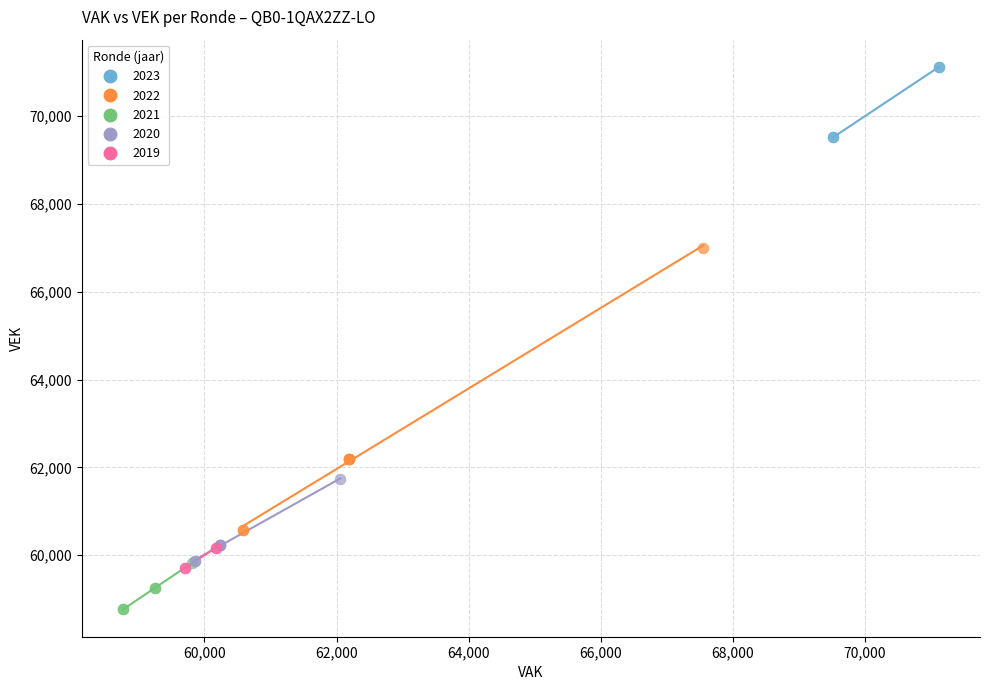

Which series contains the highest Y value?

2023